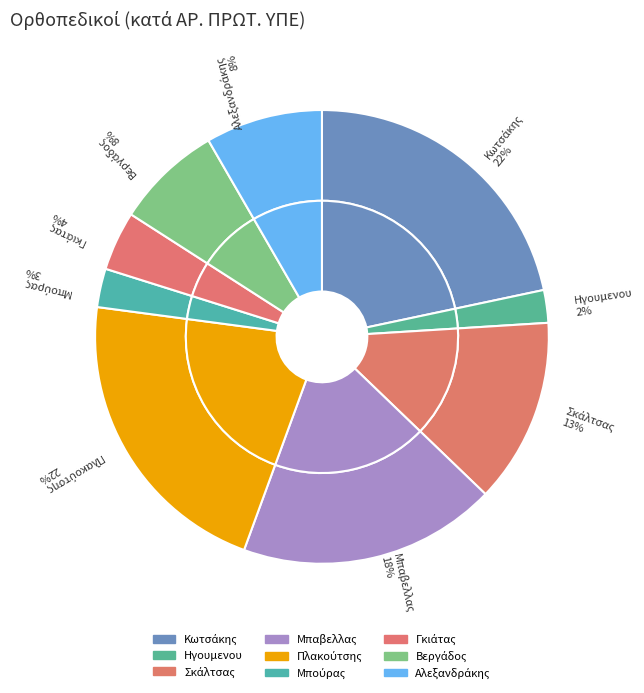

Is there a majority slice in this chart?

No